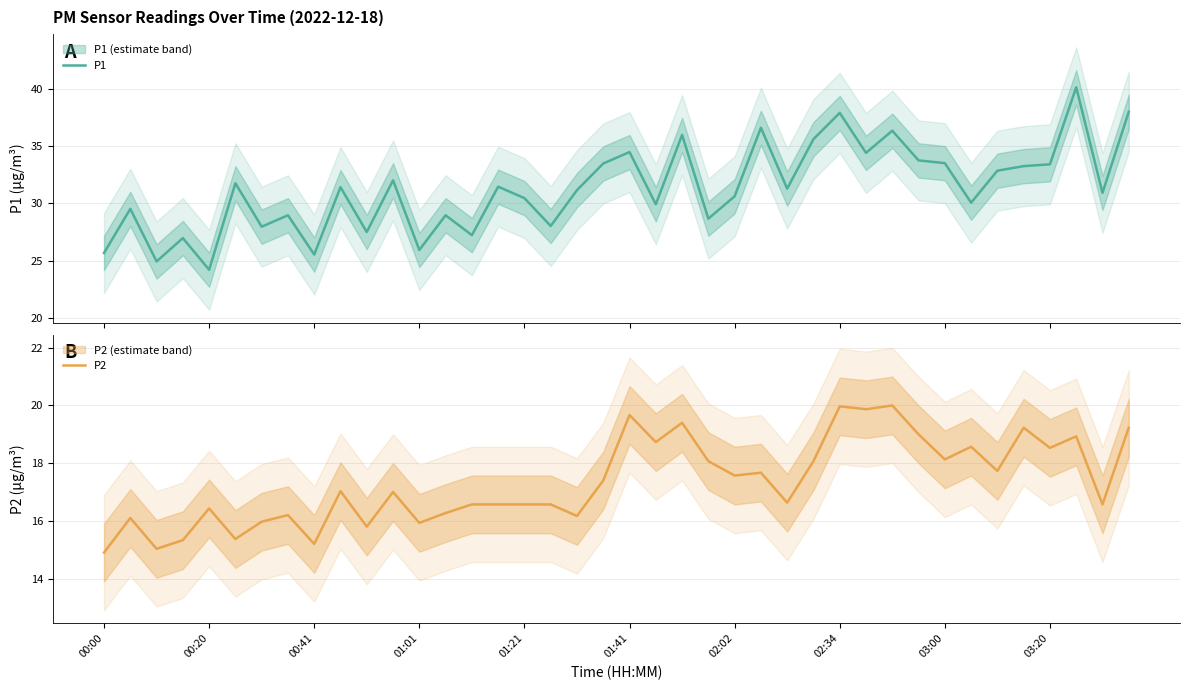

What is the difference between the maximum and minimum values in the P1 series?

16.0